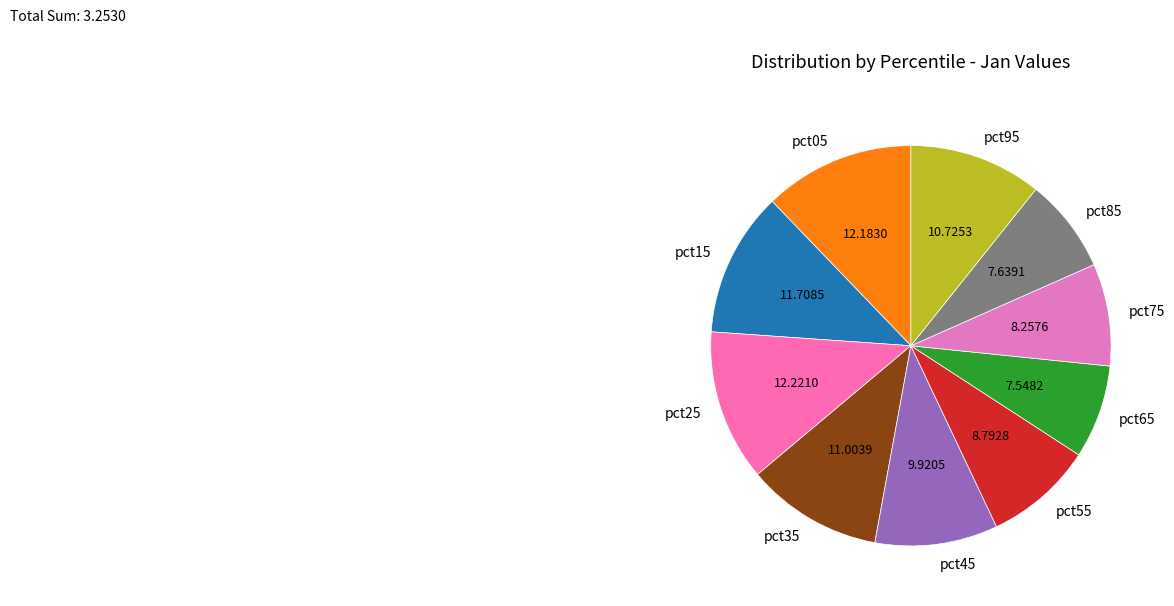

Do pct45 and pct65 together represent more than half of the pie?

No